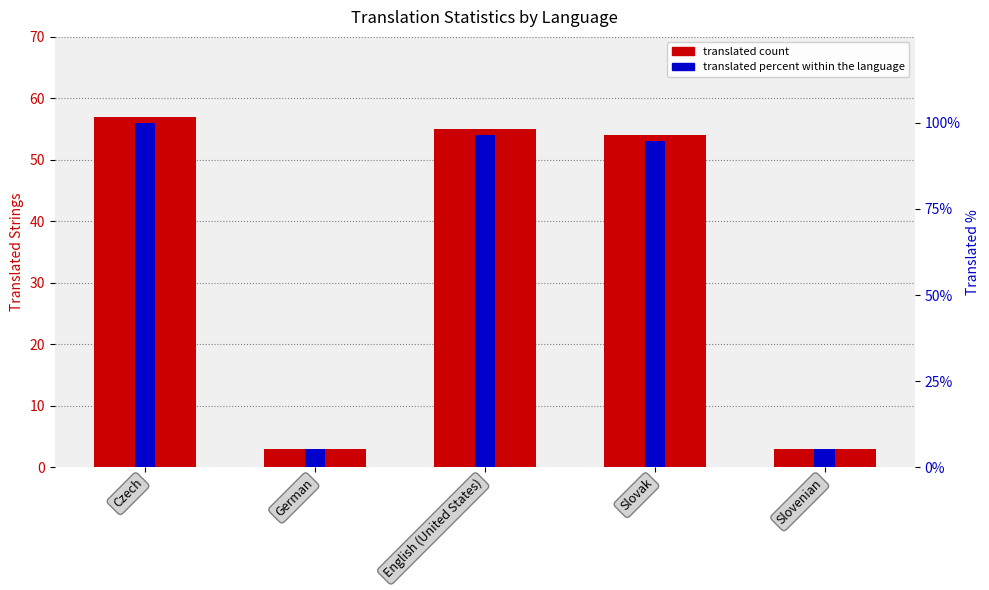

What is the label of the 2nd bar from the right?

Slovak